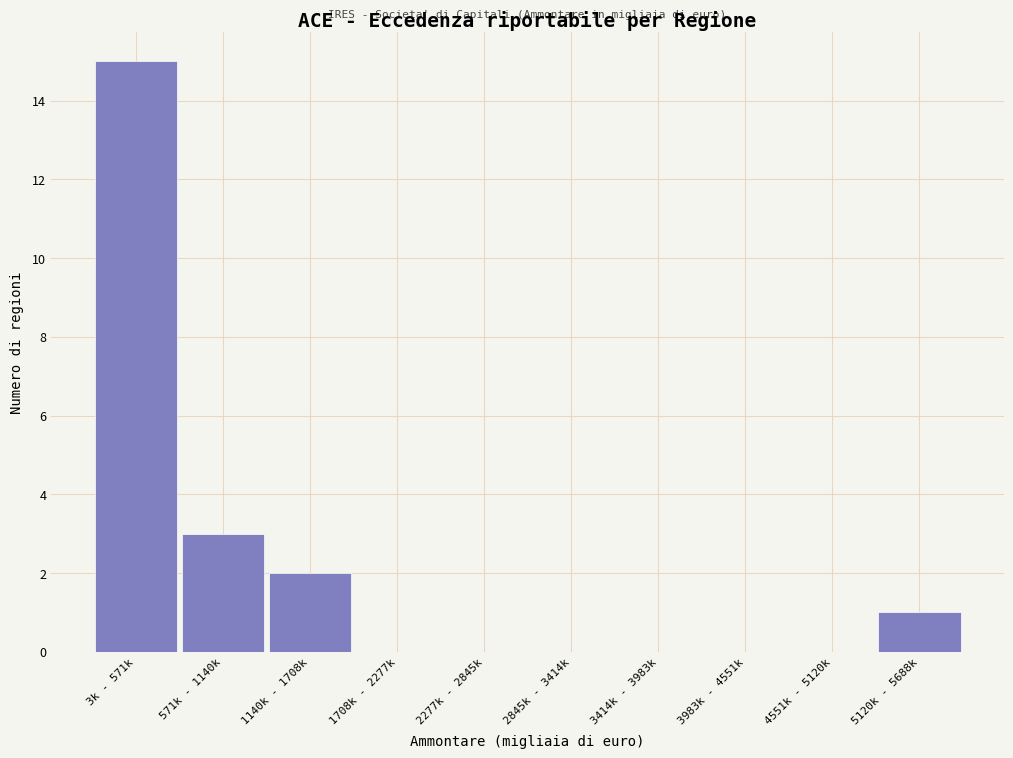

Reading left to right, what are all the values shown in this chart?

3k - 571k=15	571k - 1140k=3	1140k - 1708k=2	1708k - 2277k=0	2277k - 2845k=0	2845k - 3414k=0	3414k - 3983k=0	3983k - 4551k=0	4551k - 5120k=0	5120k - 5688k=1